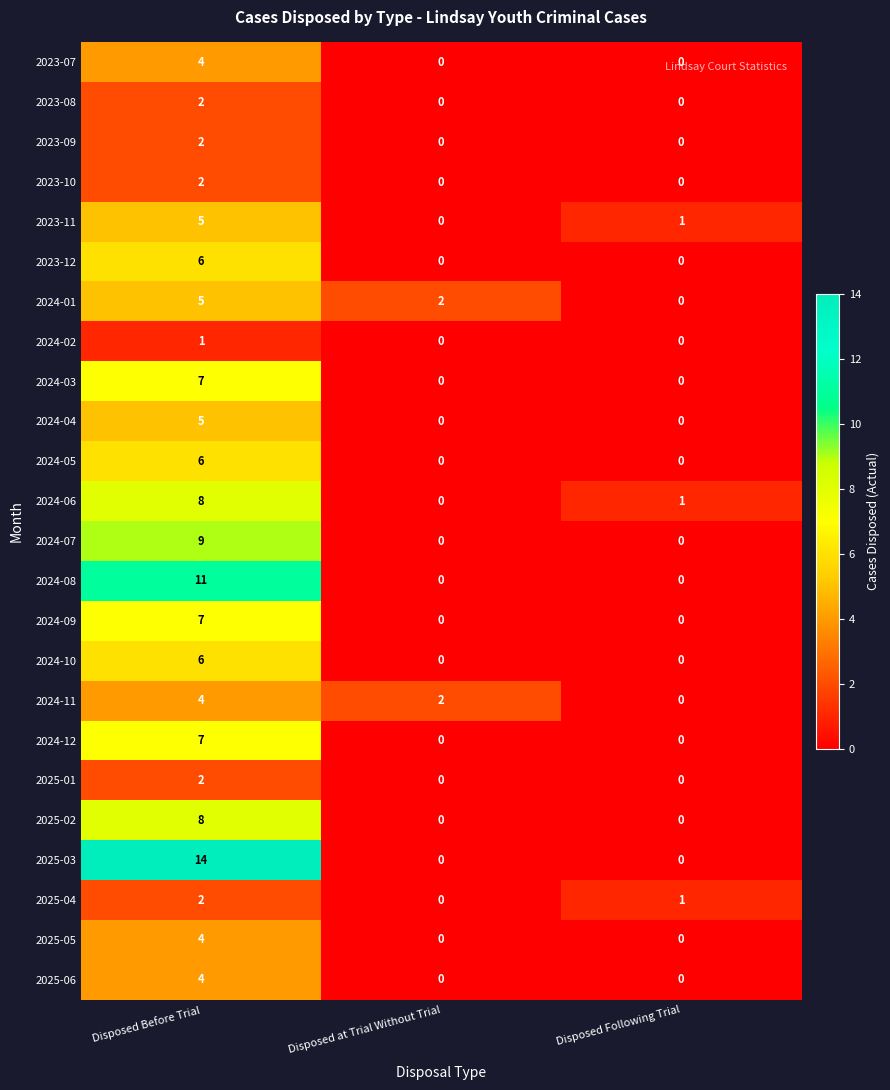

At how many categories does at least one series exceed 5?

1